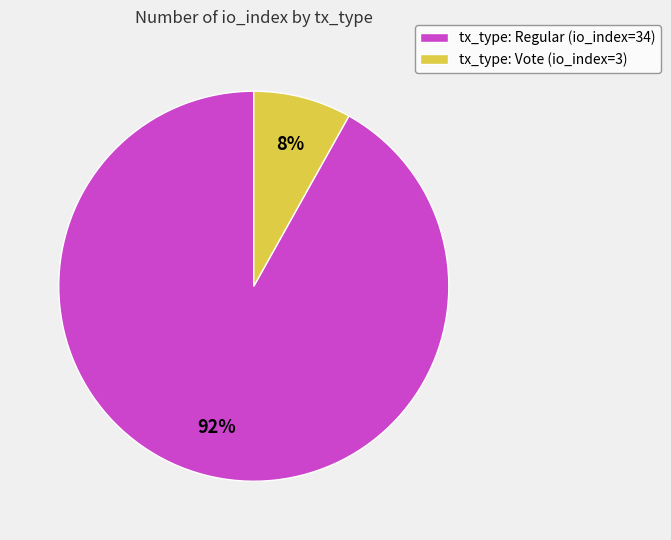

Does tx_type: Regular (io_index=34) account for over 50% of the chart?

Yes